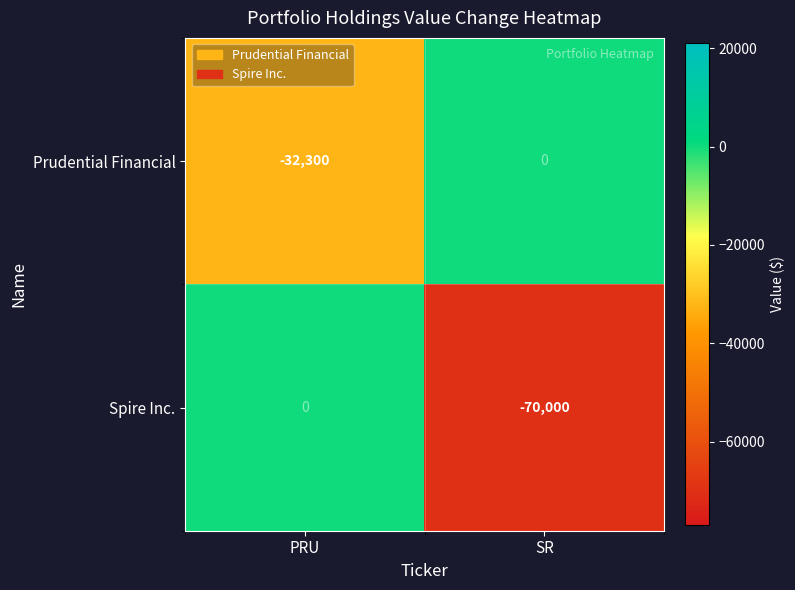

Reading left to right, list all the values displayed in this chart.

Prudential Financial: -32300	0
Spire Inc.: 0	-70000